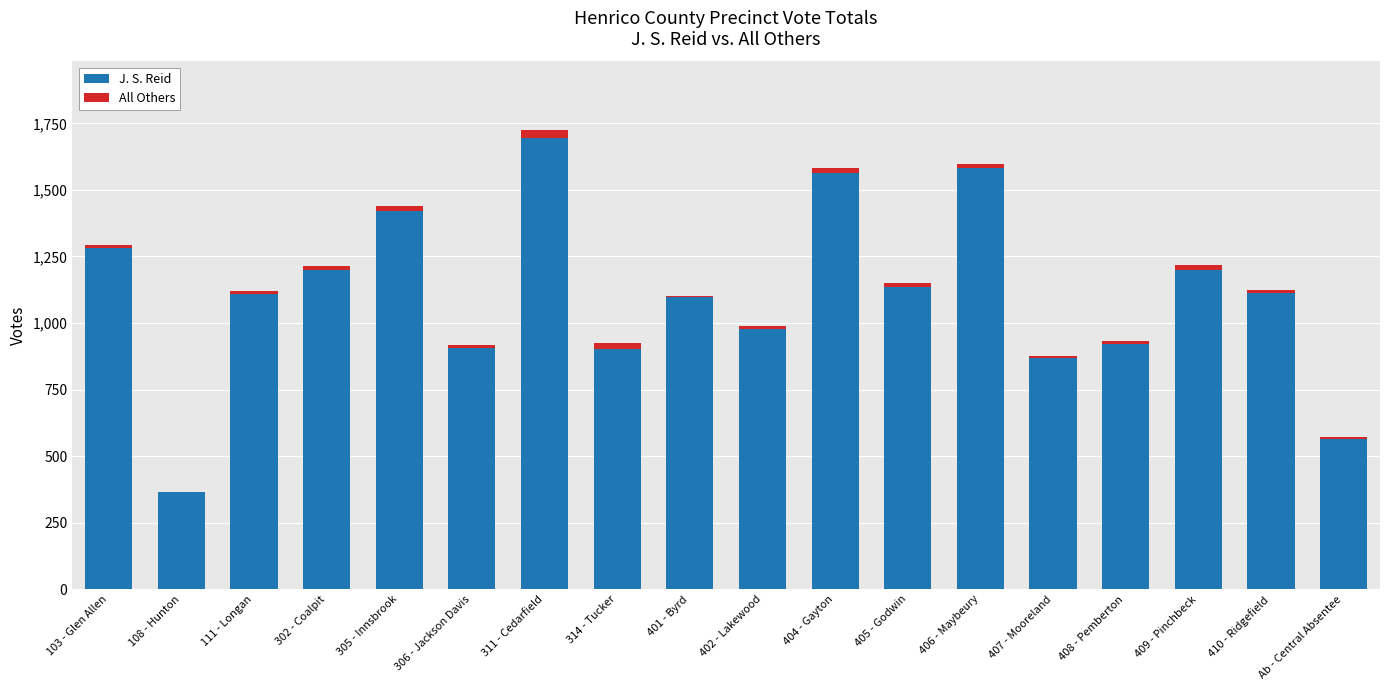

What is the maximum value for J. S. Reid?

1695